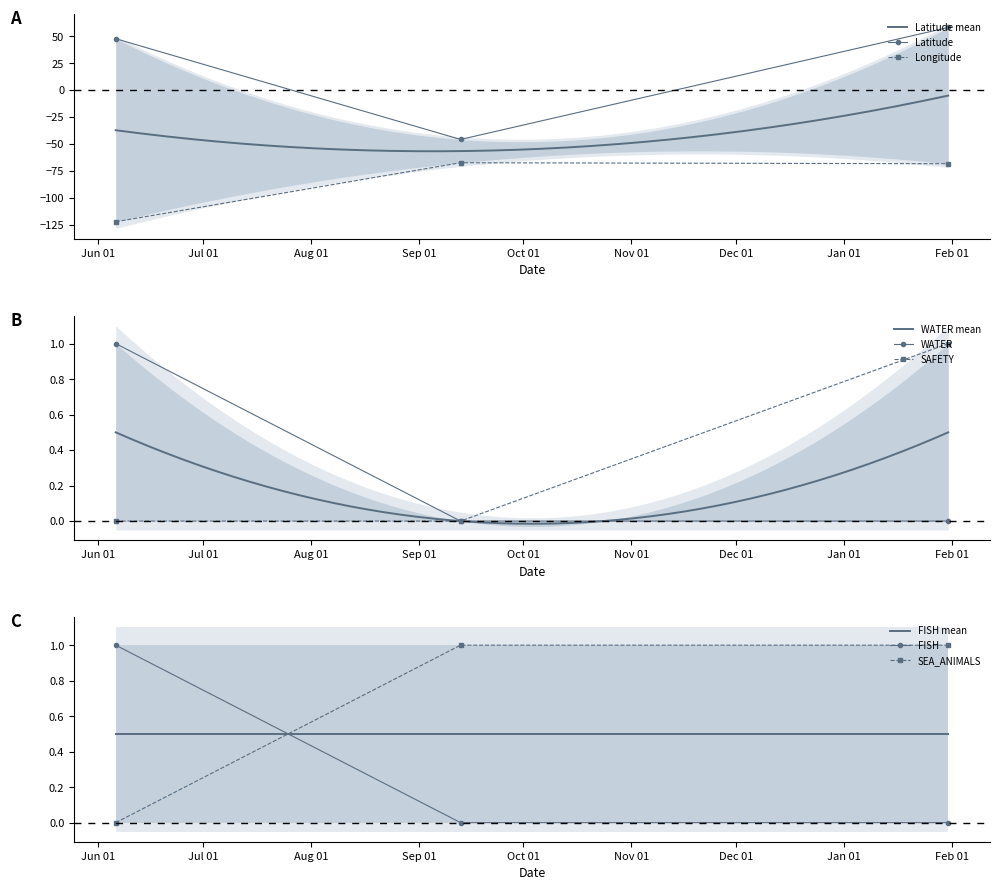

At which category is the sum across all series the highest?

2024-01-31